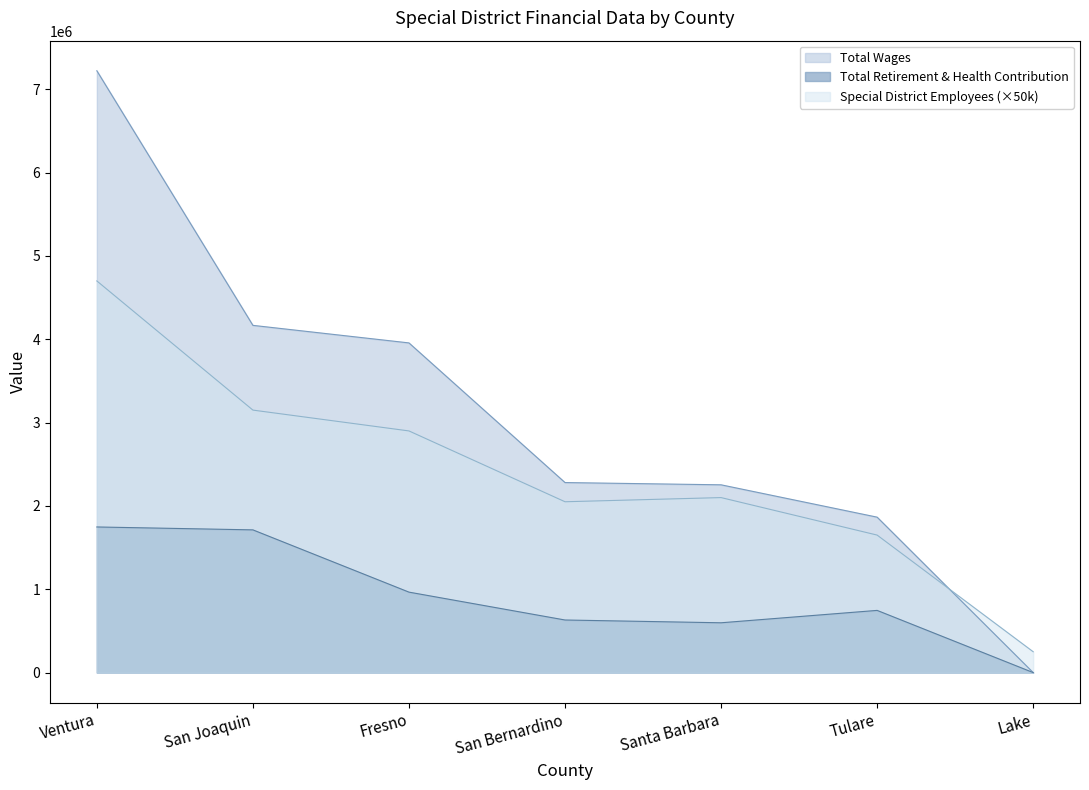

Which series has the largest range (max minus min)?

Total Wages